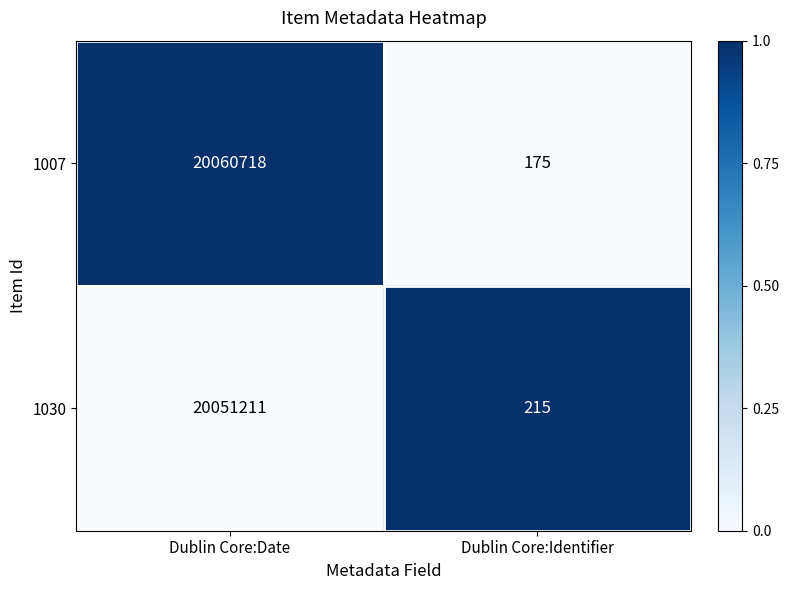

Rank the series by their average value, from lowest to highest.

1030, 1007